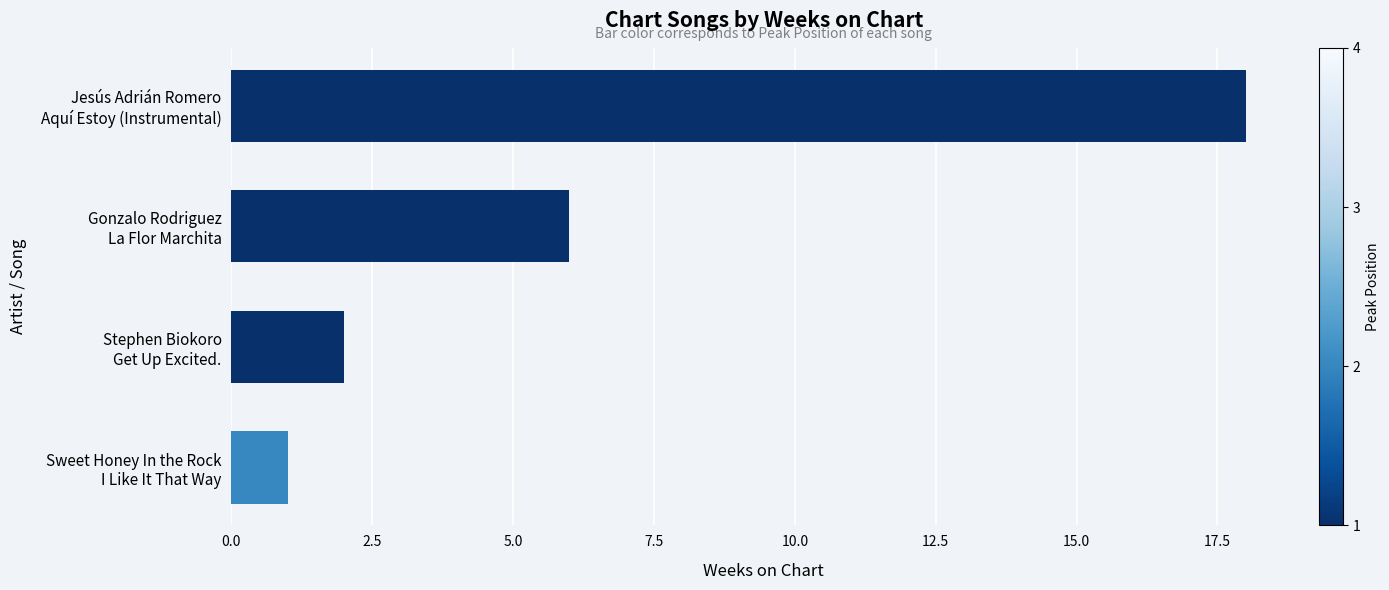

Reading bottom to top, what are all the values shown in this chart?

1	2	6	18